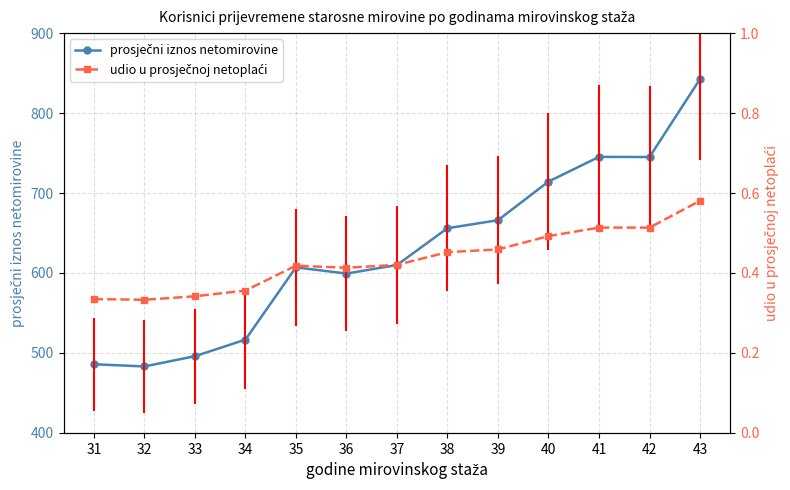

Rank the series by their average value, from highest to lowest.

prosječni iznos netomirovine, udio u prosječnoj netoplaći